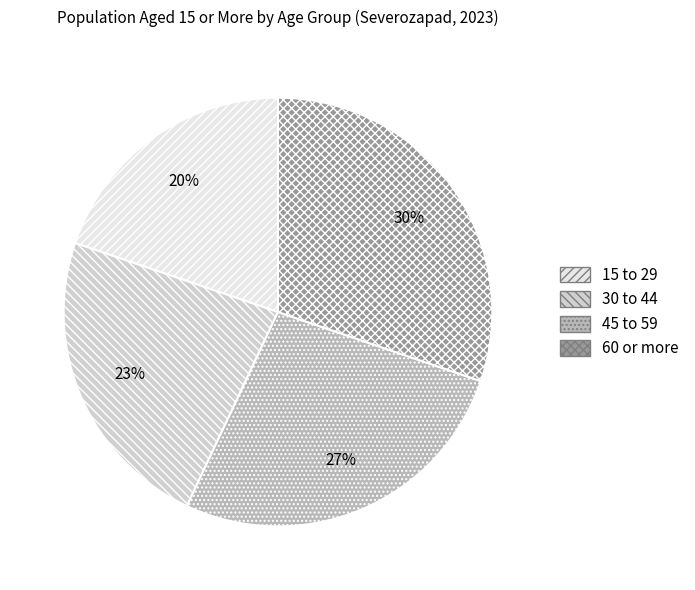

Count the number of slices in the pie.

4